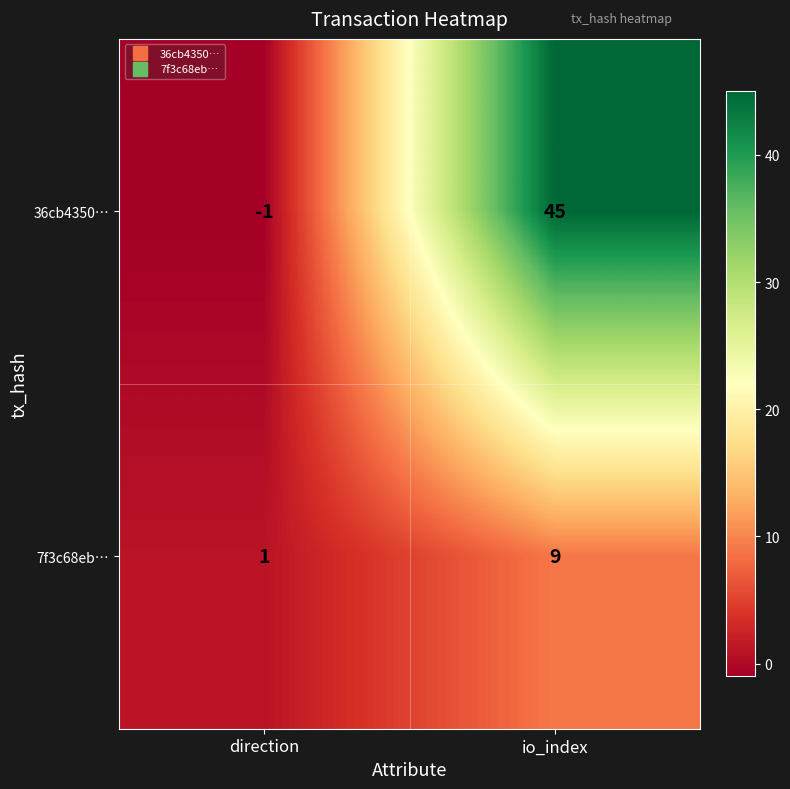

Rank the series by their maximum value, from lowest to highest.

7f3c68eb…, 36cb4350…